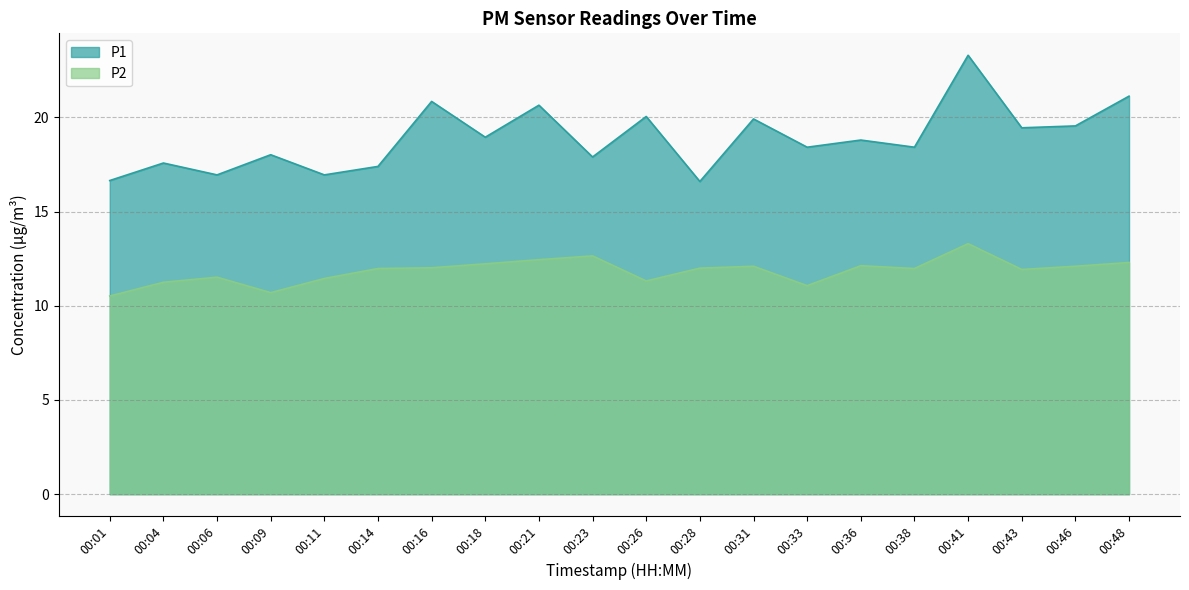

True or false: P2 and P1 intersect in this chart.

False